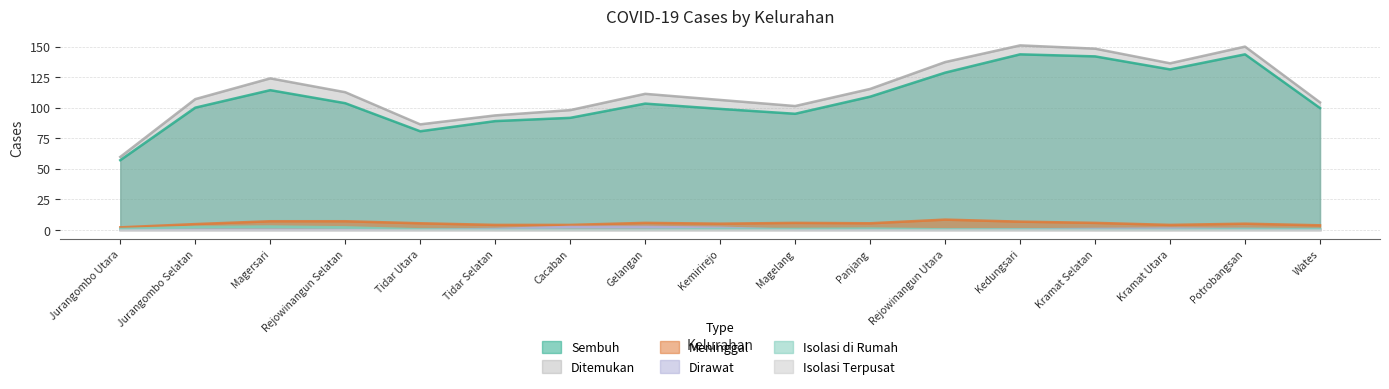

True or false: Sembuh has a value of 51 at Panjang.

False